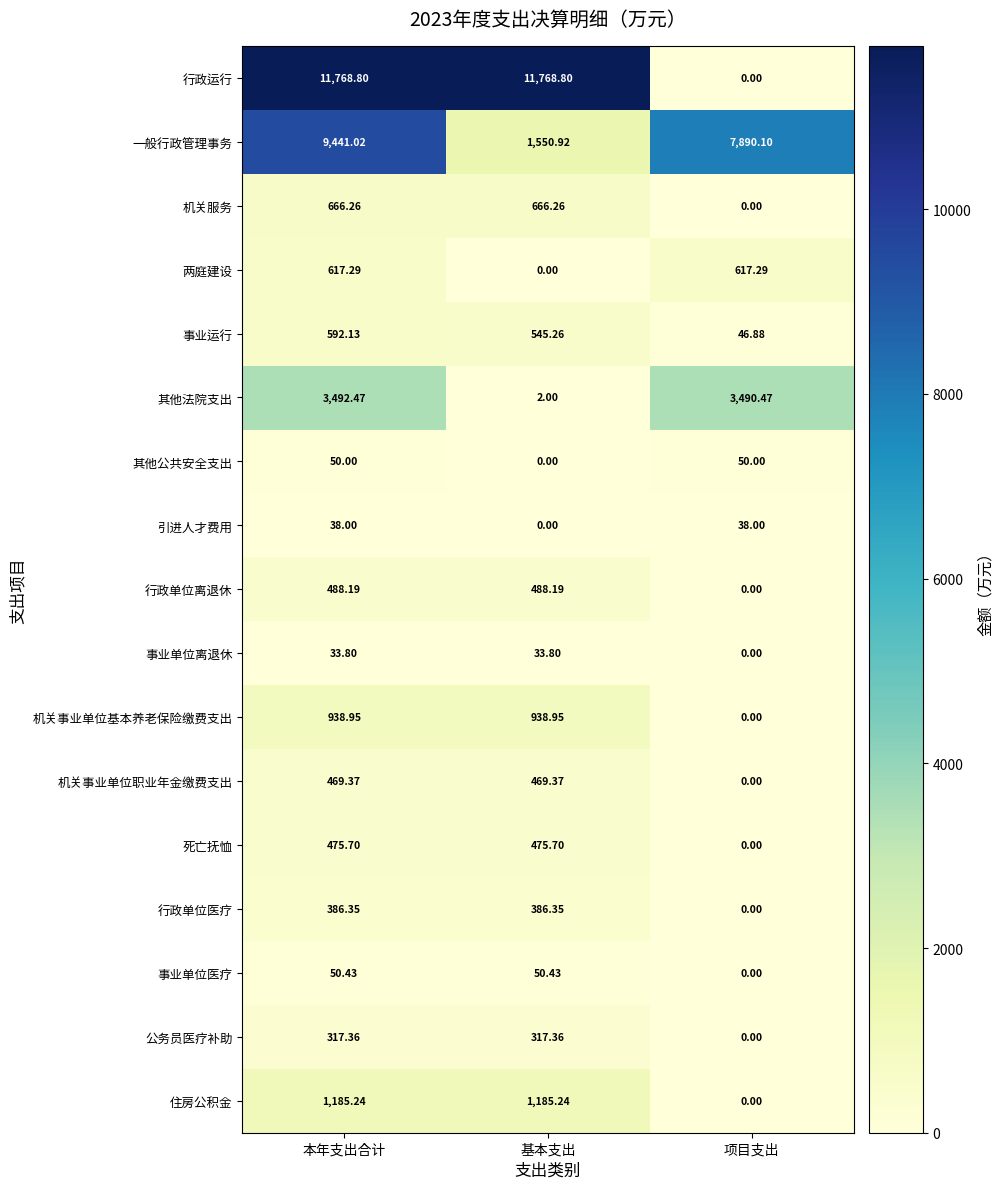

What is the spread (max minus min) of values at 本年支出合计?

11735.0